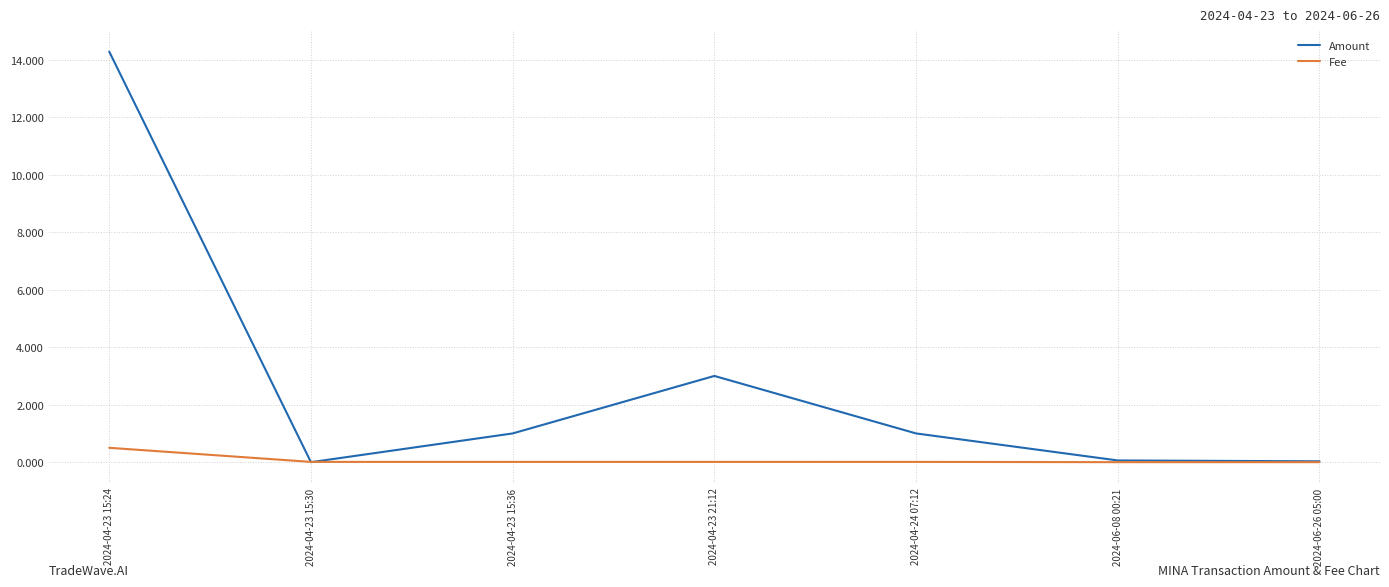

Which series has the largest range (max minus min)?

Amount